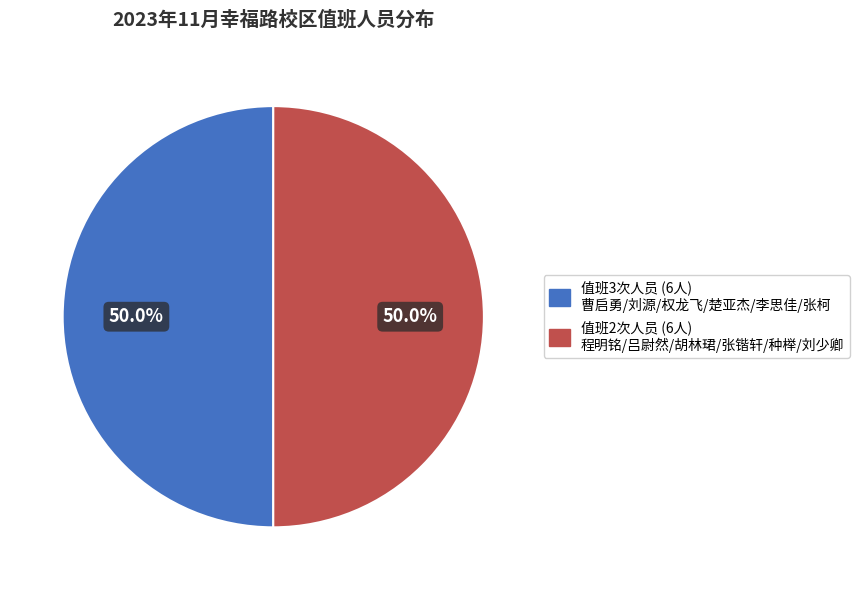

Count the number of slices in the pie.

2